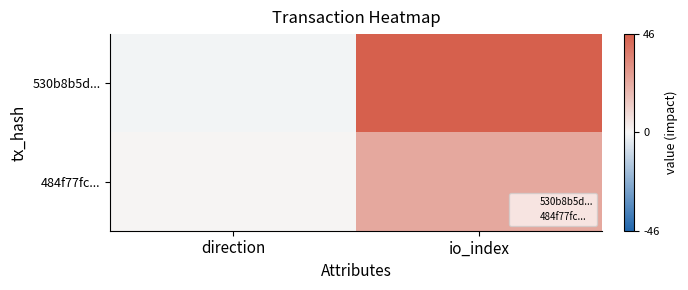

Rank the series by their maximum value, from lowest to highest.

484f77fc..., 530b8b5d...